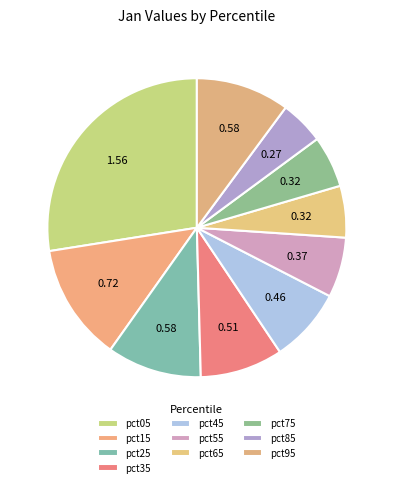

Count the number of slices in the pie.

10